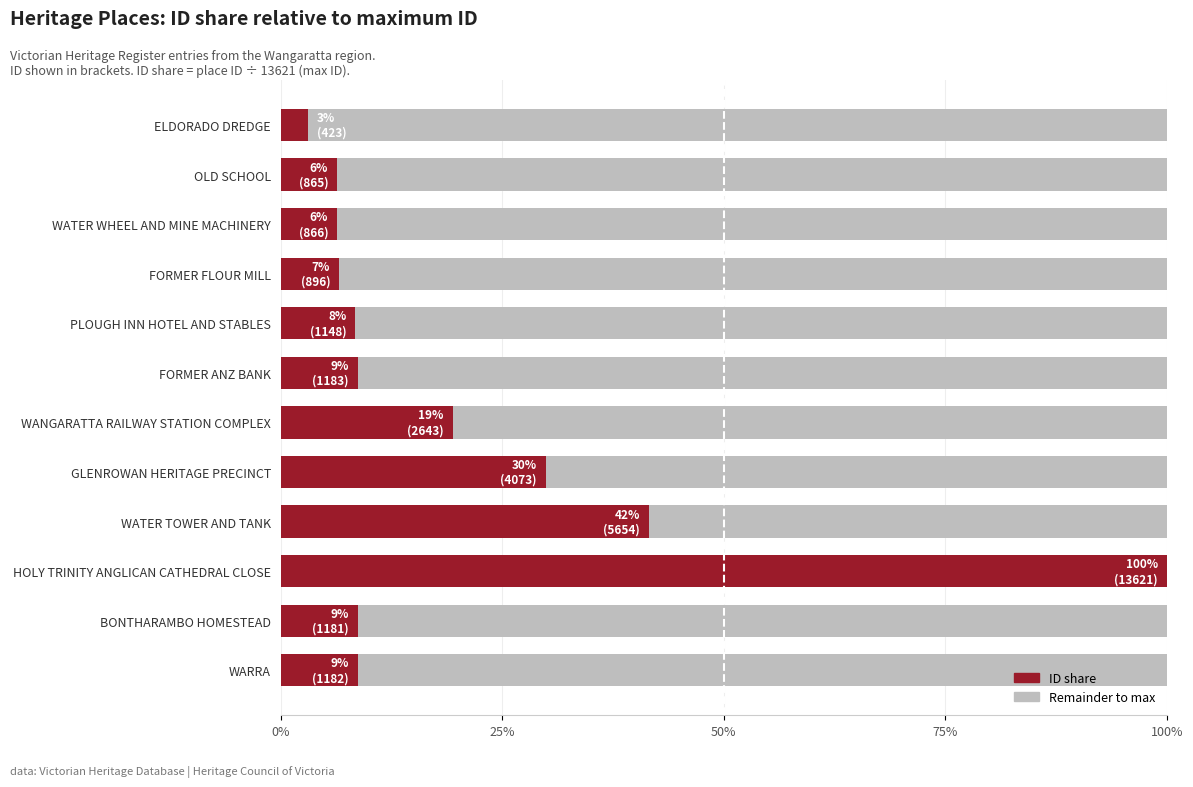

What position from the right is BONTHARAMBO HOMESTEAD?

2